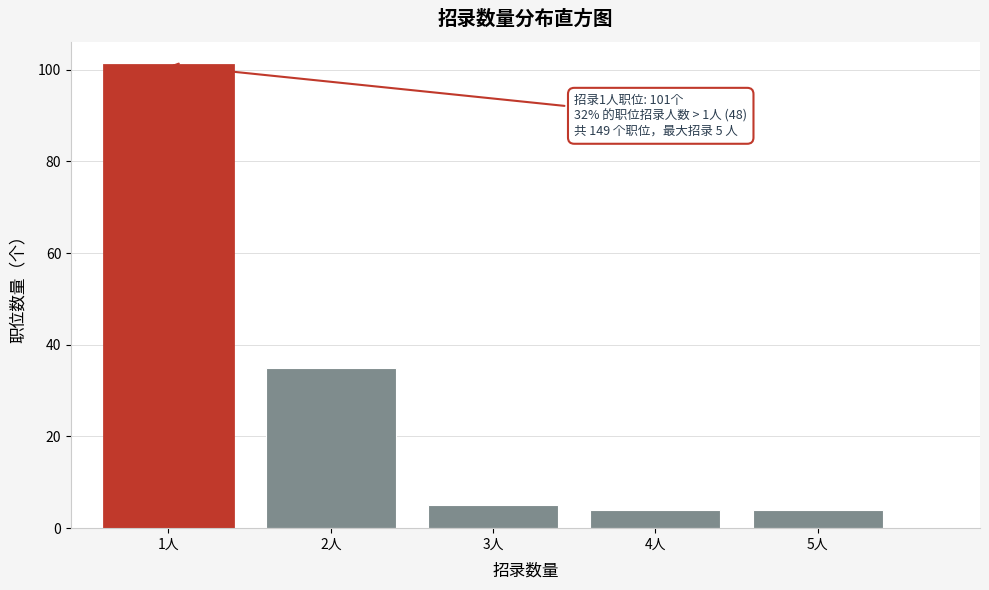

Reading left to right, list all the values displayed in this chart.

101	35	5	4	4